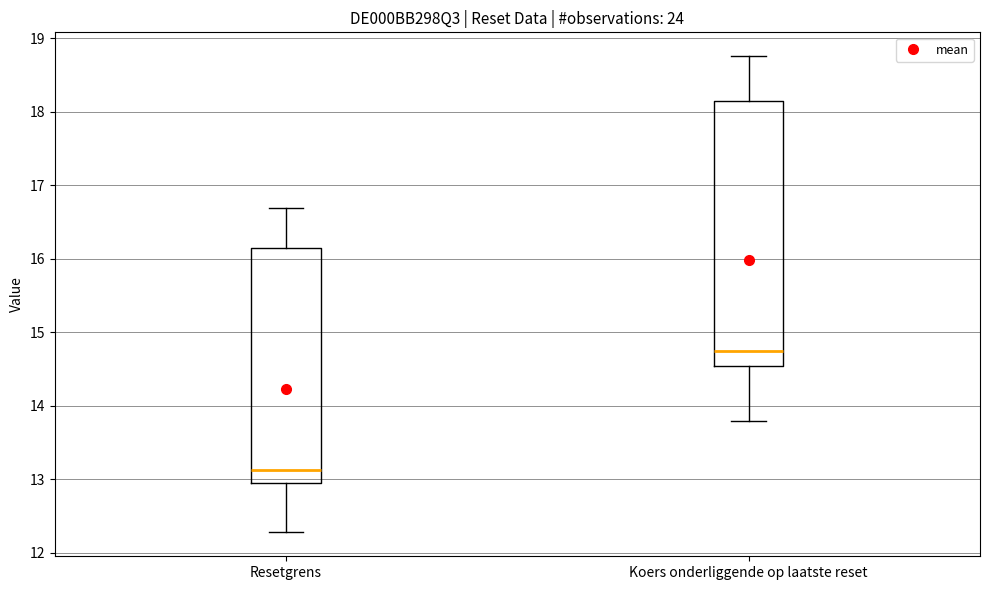

Reading left to right, transcribe this box plot: for each box, give where its median line is, the range the box spans, and where its two whiskers end, as read against the y-axis. The values are not printed on the chart, so give them approximately, as read against the axis.

Resetgrens: median 13.1, box 12.9 to 16.1, whiskers 12.3 to 16.7
Koers onderliggende op laatste reset: median 14.7, box 14.5 to 18.1, whiskers 13.8 to 18.8